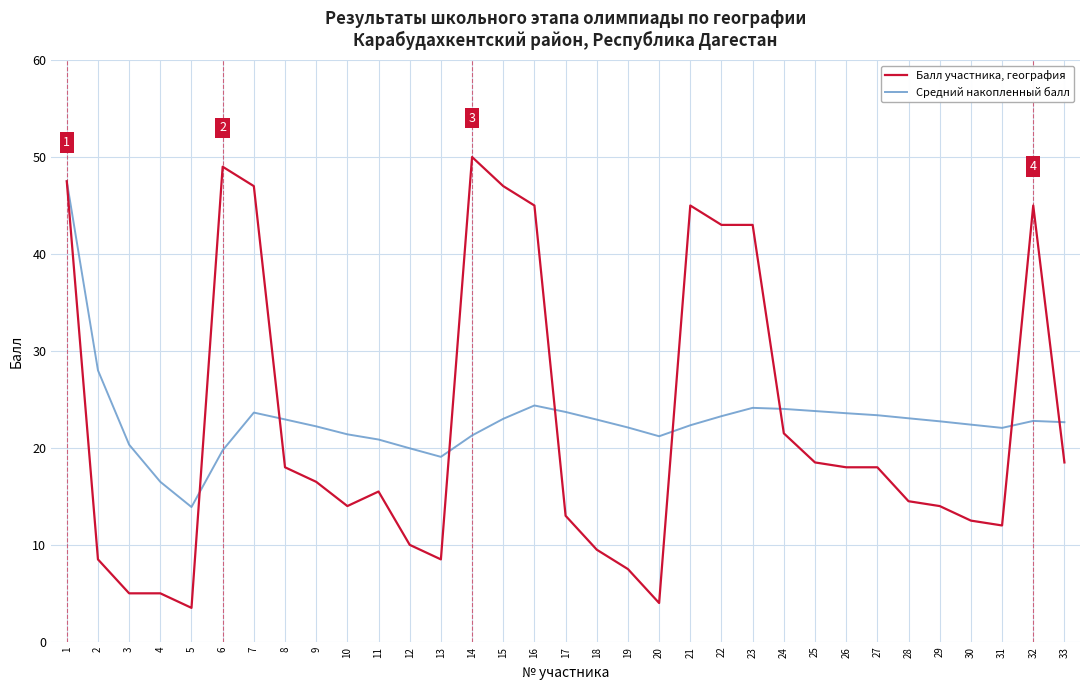

What is the sum of all Средний накопленный балл values?

754.9